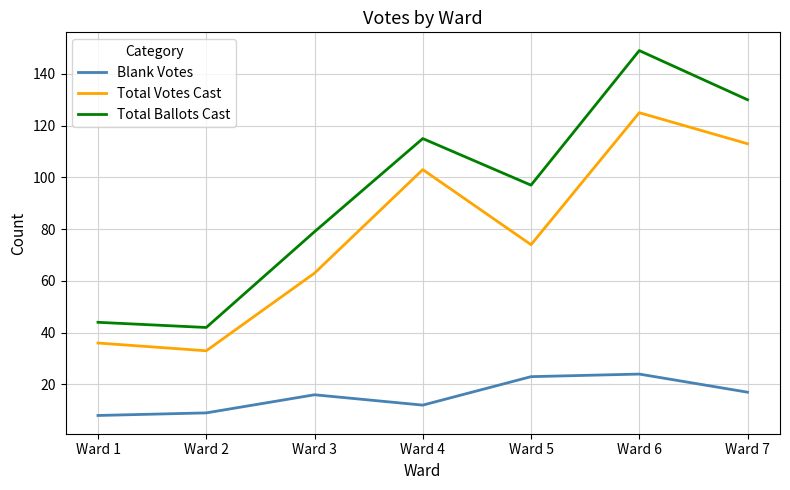

At which label does Total Votes Cast first exceed 74?

Ward 4